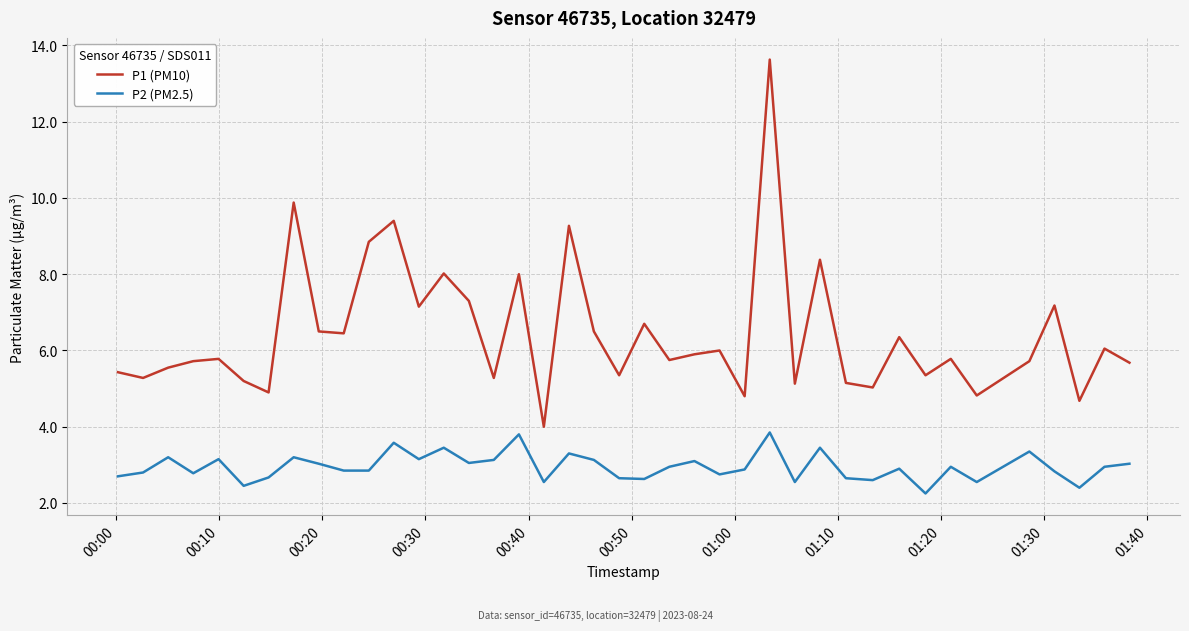

Which series has the widest spread of values?

P1 (PM10)